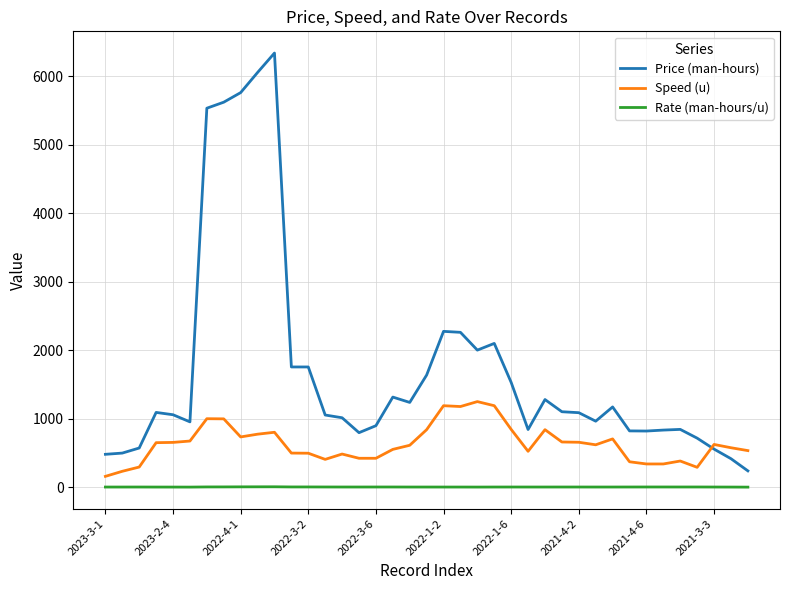

Which series has the largest total across all categories?

Price (man-hours)